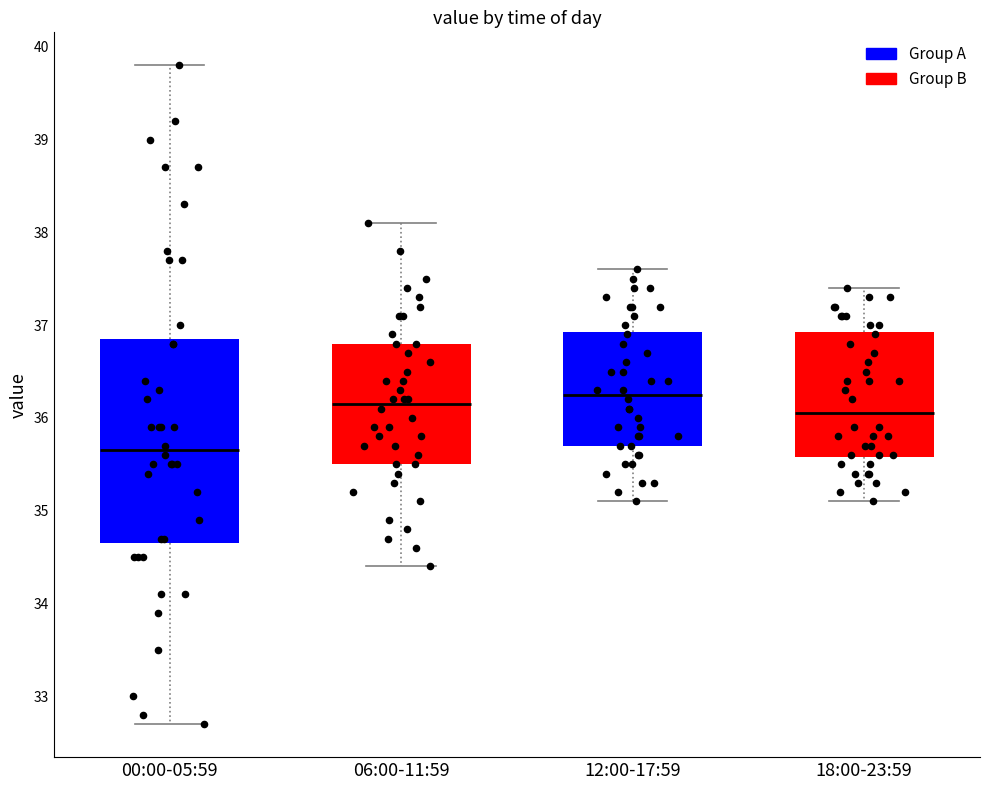

Where does the upper whisker of the box for 00:00-05:59 end on the y-axis? The values are not printed on the chart, so give them approximately, as read against the axis.

39.8